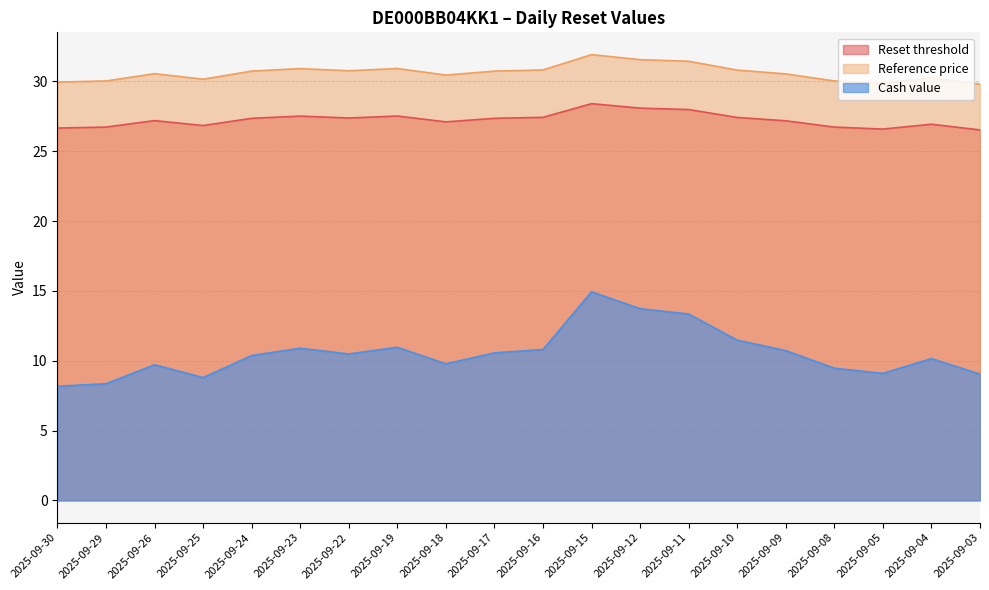

Reading left to right, list all the values displayed in this chart.

Reset threshold: 26.7	26.7	27.2	26.8	27.4	27.5	27.4	27.5	27.1	27.4	27.4	28.4	28.1	28.0	27.4	27.2	26.7	26.6	26.9	26.5
Reference price: 29.9	30.0	30.6	30.2	30.7	30.9	30.8	30.9	30.4	30.7	30.8	31.9	31.6	31.4	30.8	30.5	30.0	29.9	30.3	29.8
Cash value: 8.2	8.3	9.7	8.8	10.4	10.9	10.5	11.0	9.8	10.6	10.8	14.9	13.7	13.3	11.5	10.7	9.5	9.1	10.2	9.0